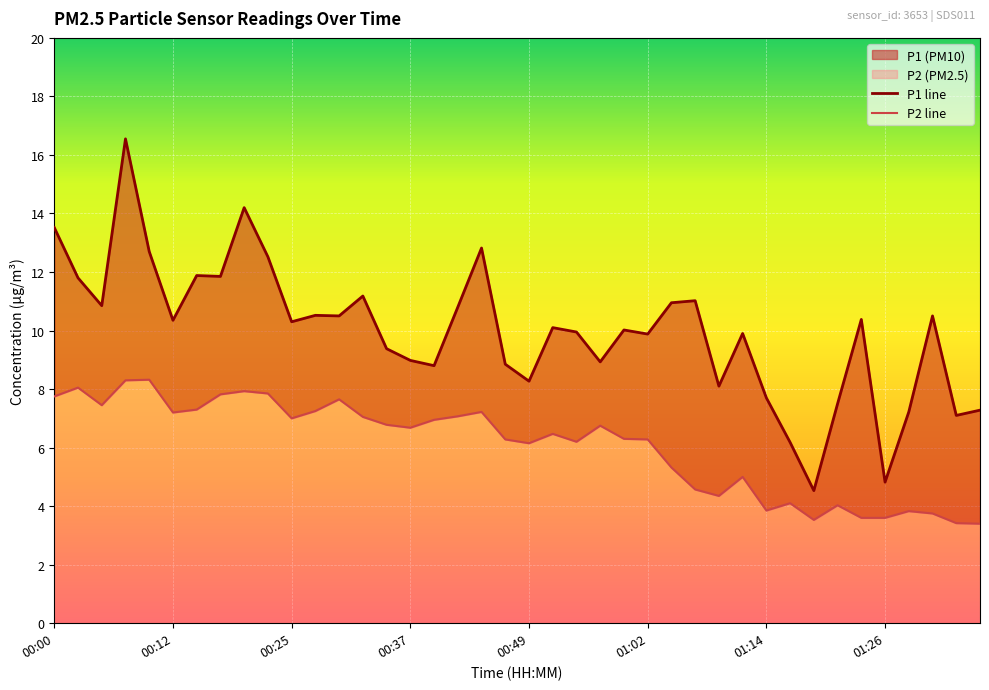

True or false: P2 line has a value of 1.3 at 38.

False